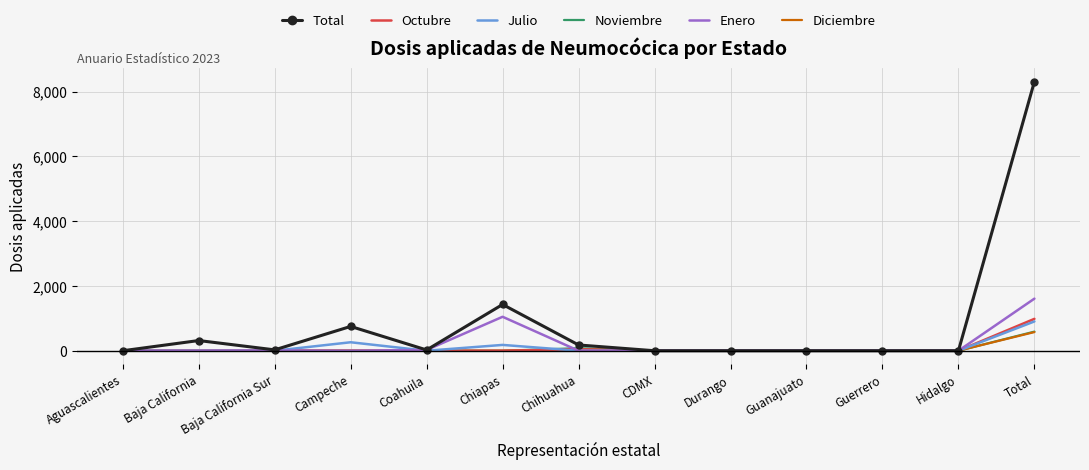

How many series are shown in this chart?

6